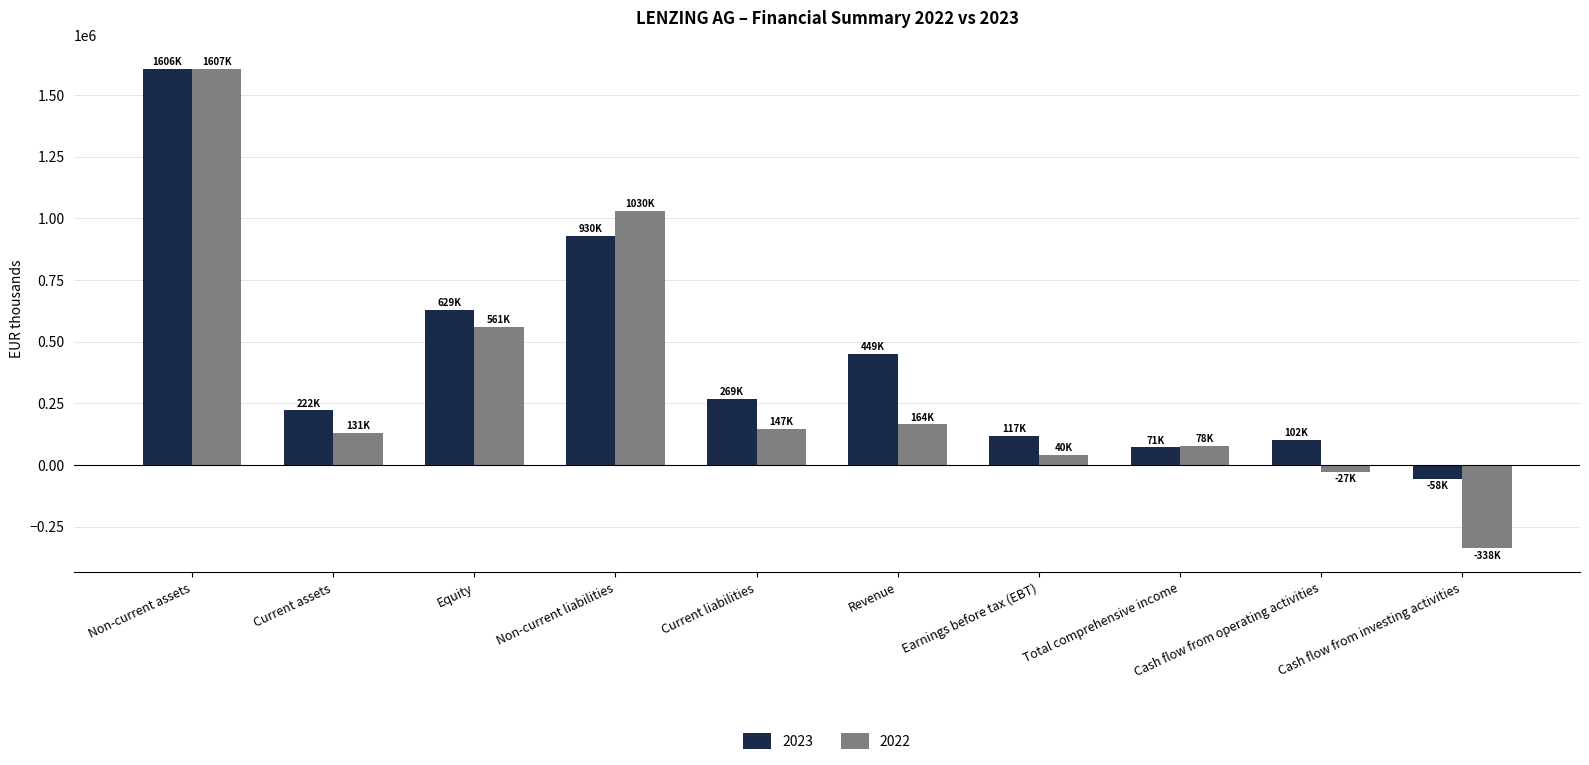

What value does the 2022 series have at Equity?

561194